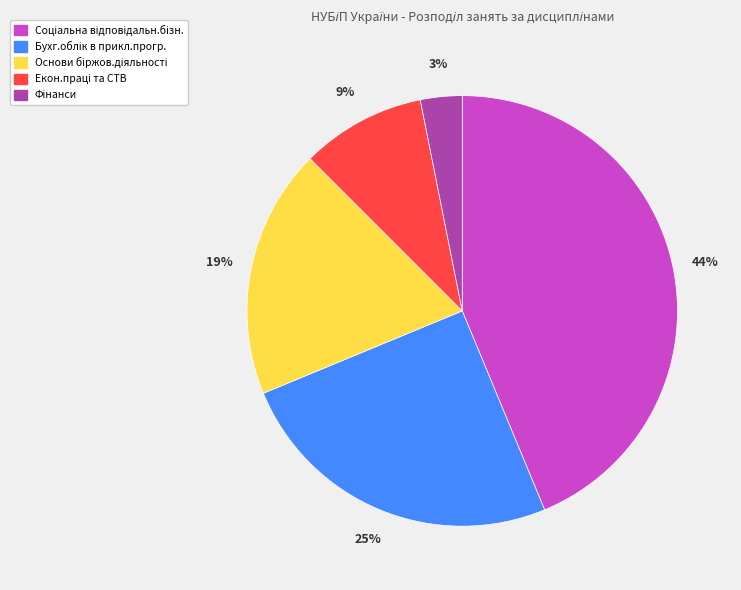

To the nearest percent, what is the average slice percentage?

20%